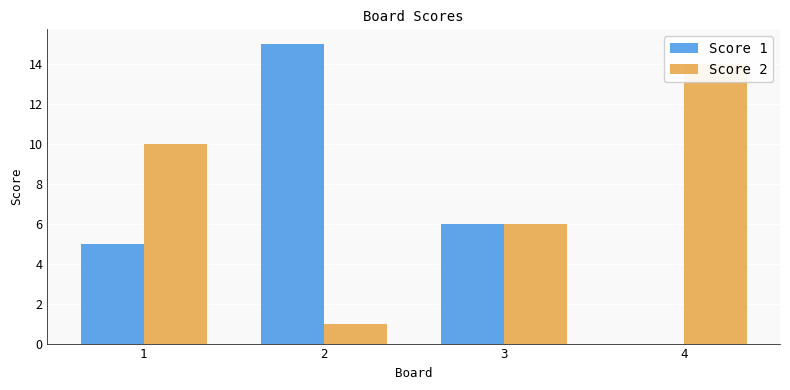

The value of Score 2 at 3 is 4. True or false?

False